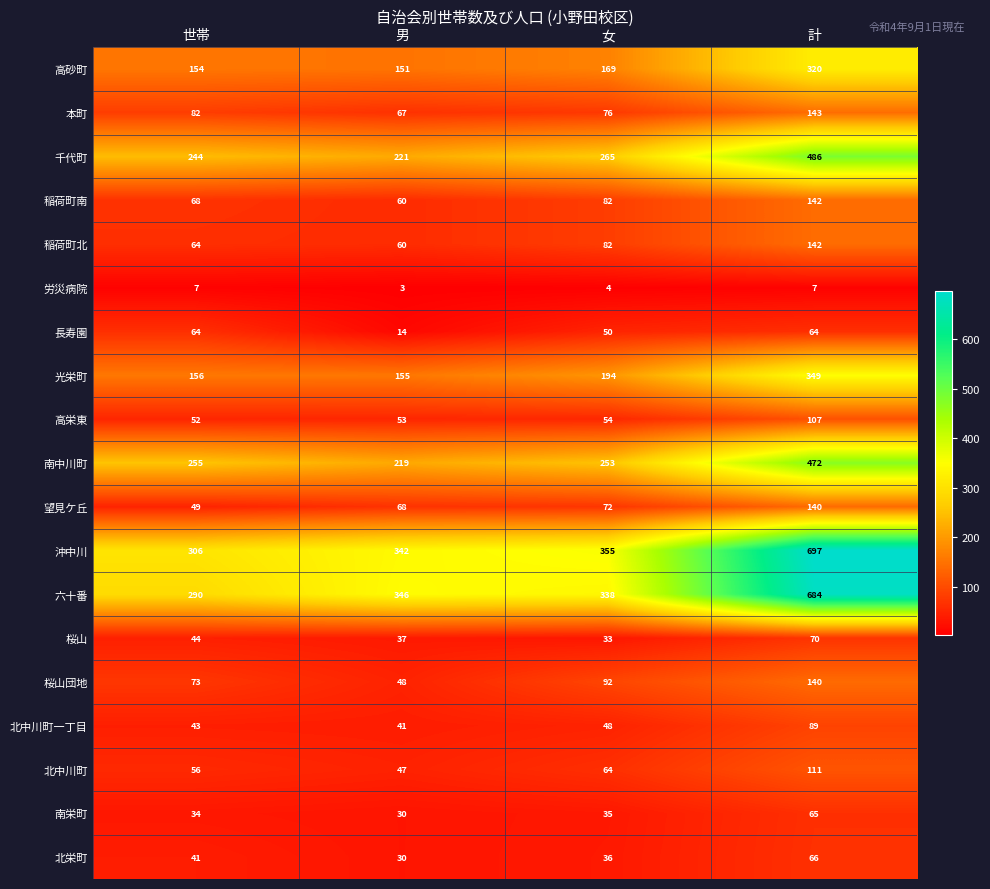

Which series has the largest range (max minus min)?

六十番